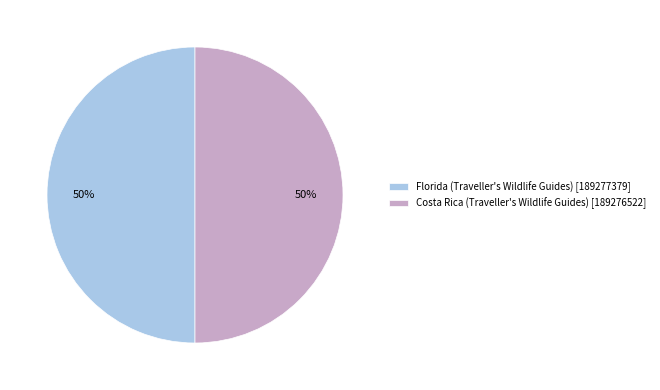

To the nearest percent, what portion does Costa Rica (Traveller's Wildlife Guides) represent?

50%